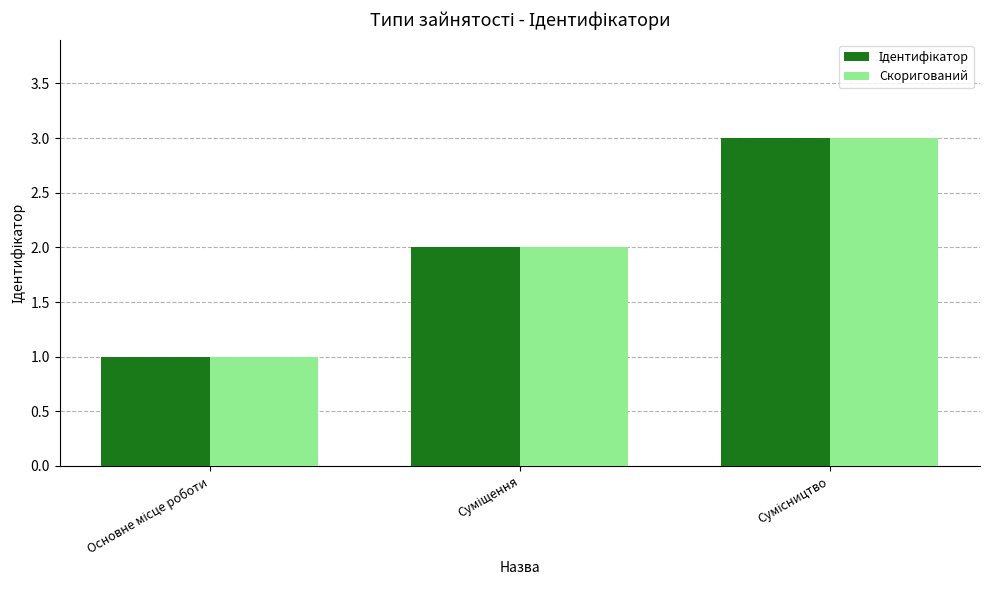

What is the maximum value shown in the chart?

3